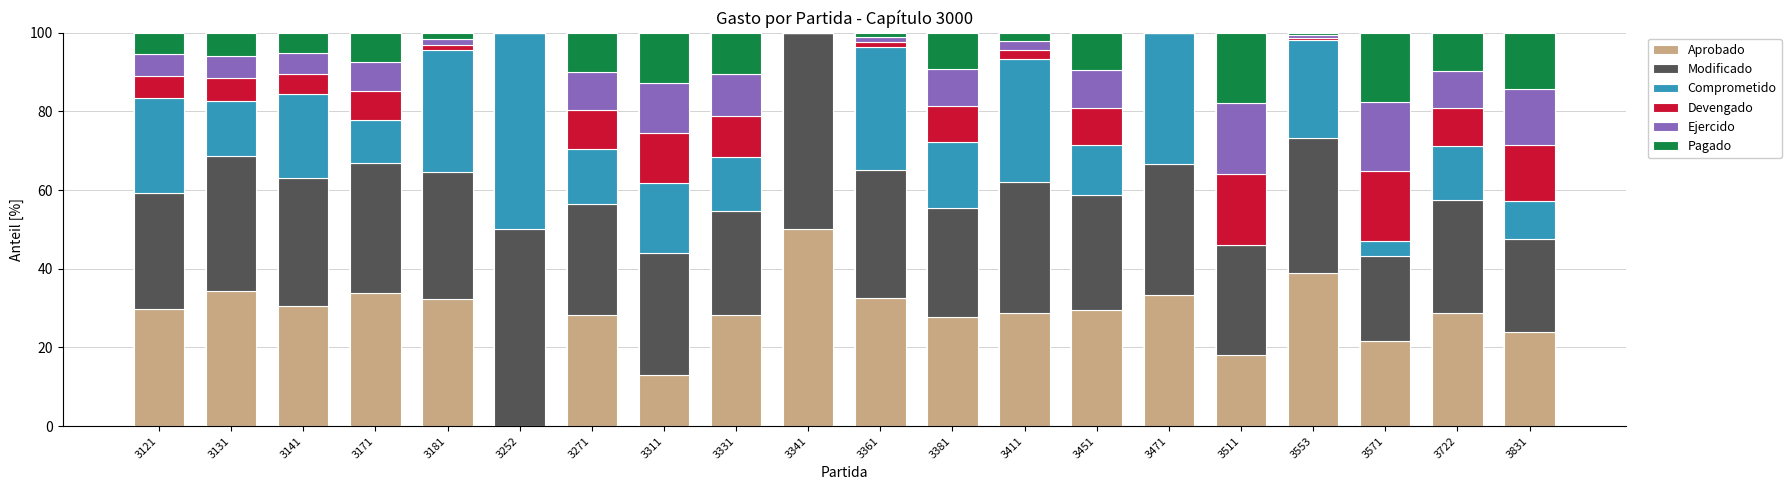

What is the total value across all series at 3831?

100.0